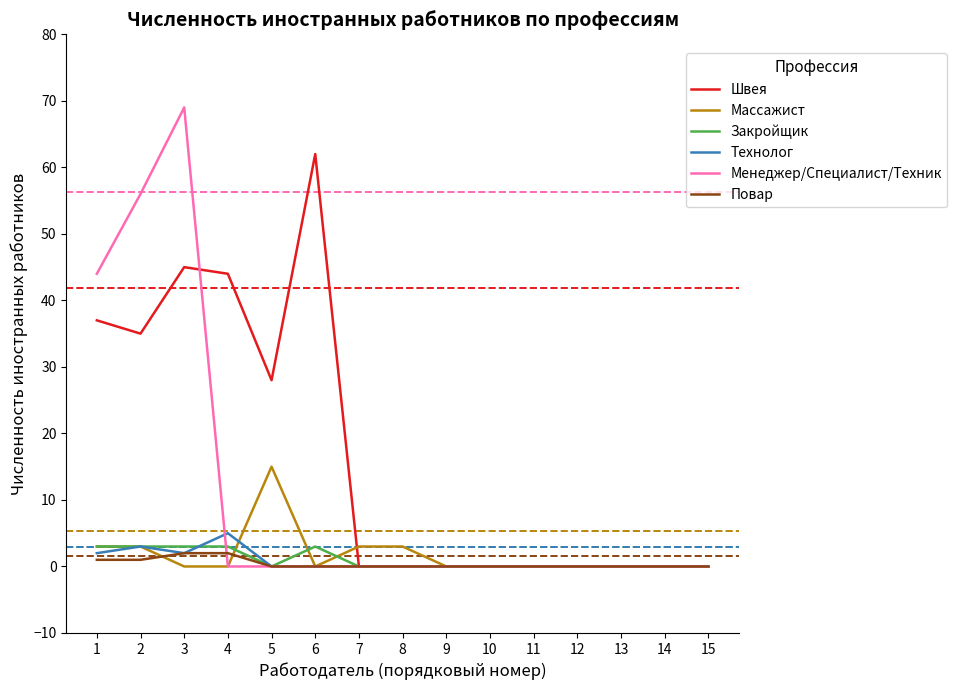

The Массажист series shows -5 at 6. True or false?

False